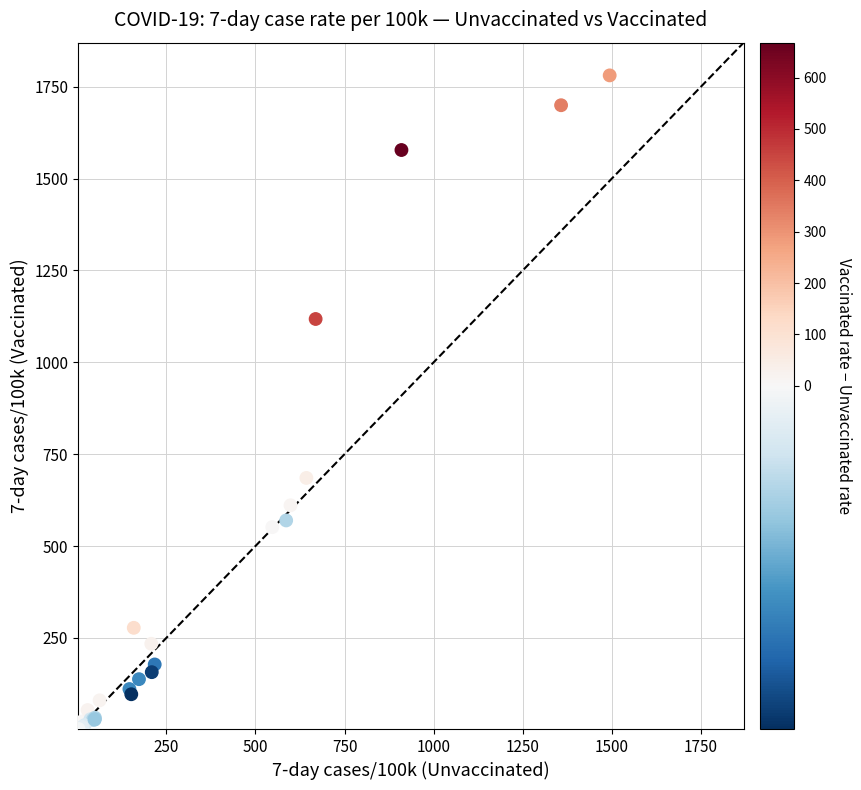

What Y value in the scatter plot is closest to 891?

685.3